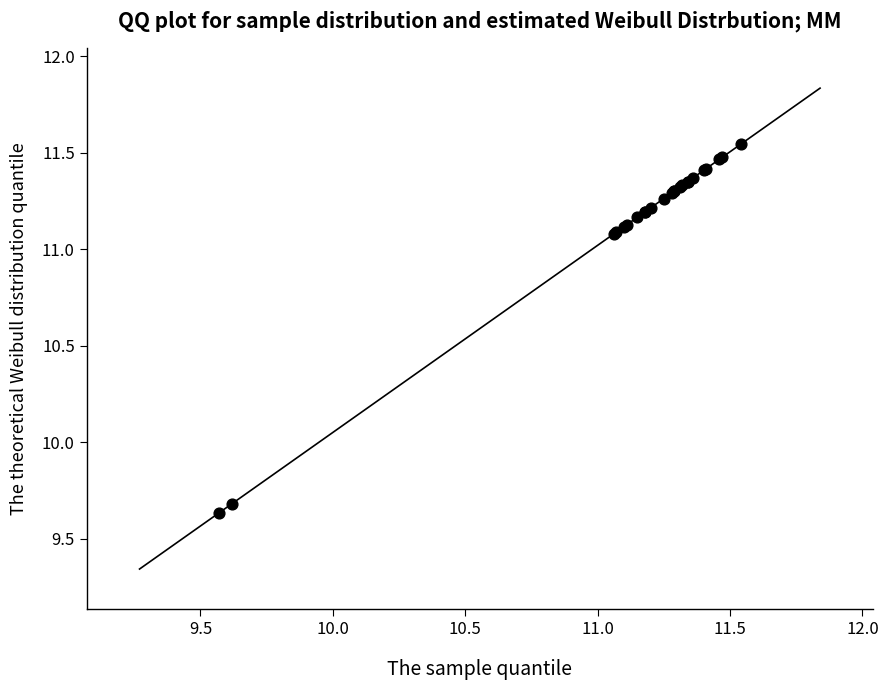

What Y value in the scatter plot is closest to 10?

9.7